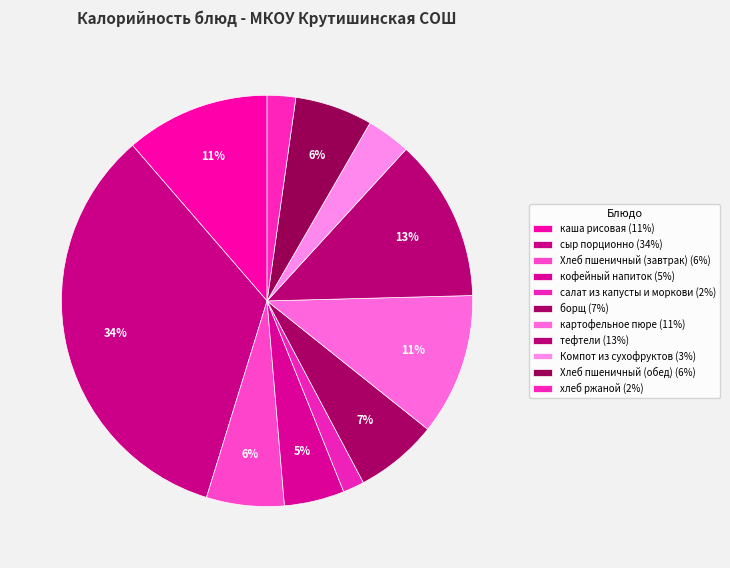

What is the change in value from сыр порционно to салат из капусты и моркови?

-633